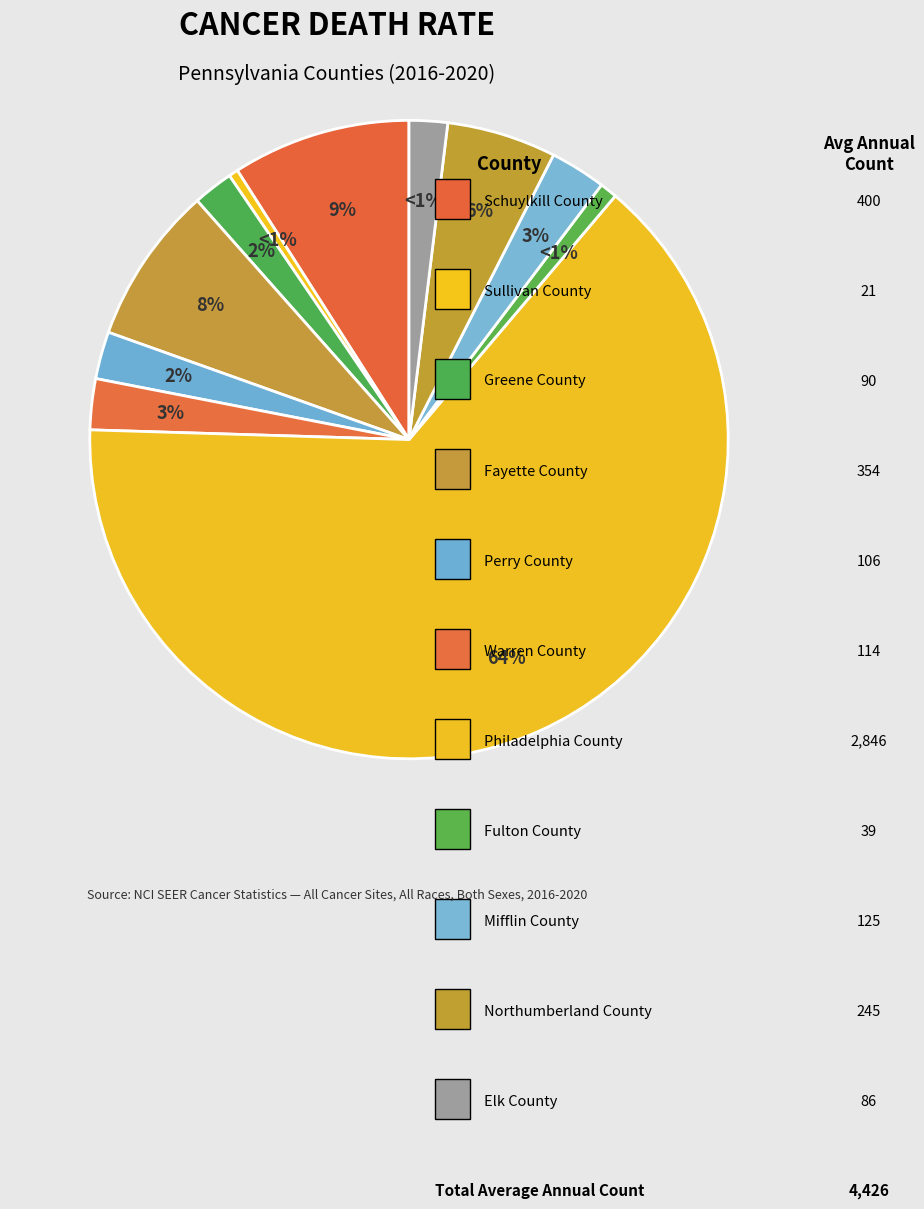

What is the majority slice?

Philadelphia County